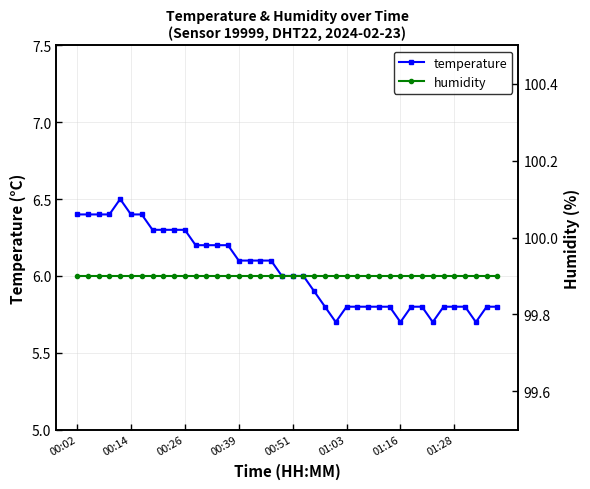

What is the difference between the maximum and minimum values in the temperature series?

0.8